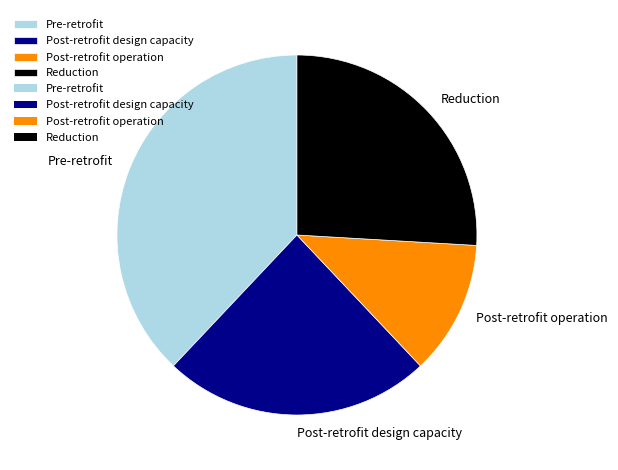

Which slice is the largest?

Pre-retrofit